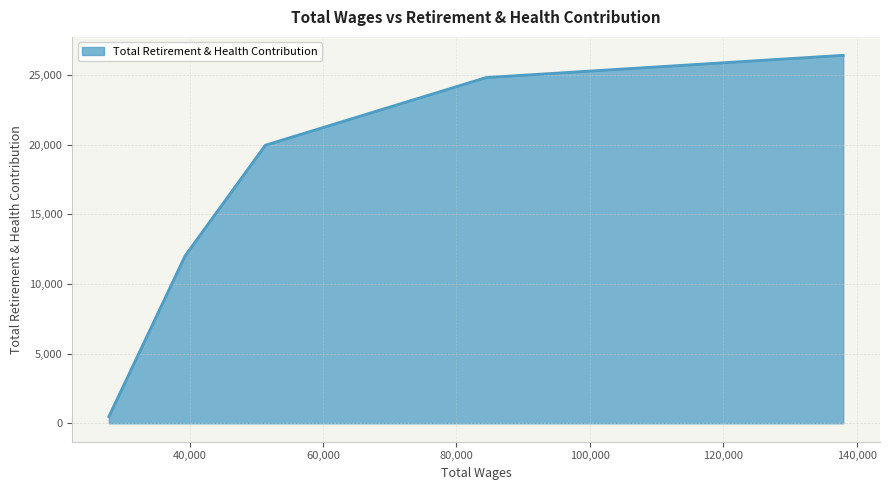

True or false: there are more than 2 points higher than both neighbors.

False